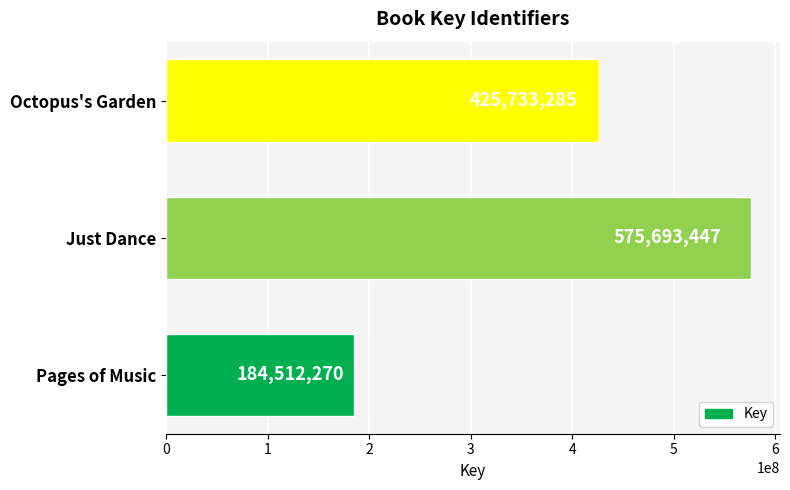

How many categories are shown in the chart?

3